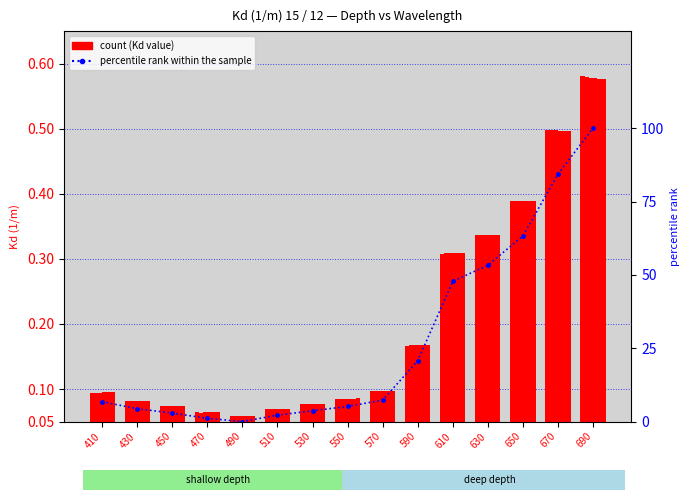

List the labels in order of value, smallest first.

490, 470, 510, 450, 530, 430, 550, 410, 570, 590, 610, 630, 650, 670, 690